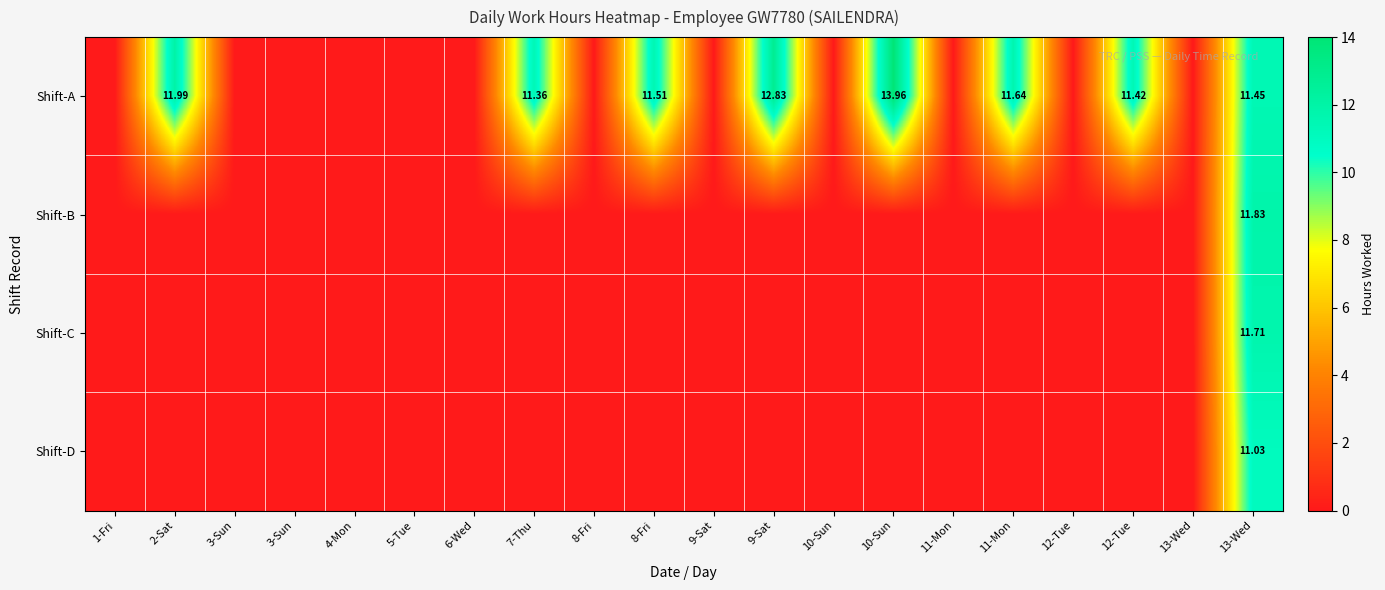

What is the highest value of the row_2 series?

11.7